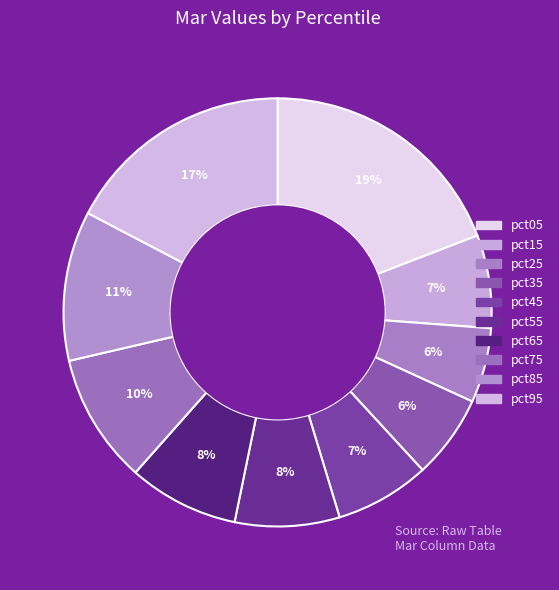

Does pct85 account for over 50% of the chart?

No